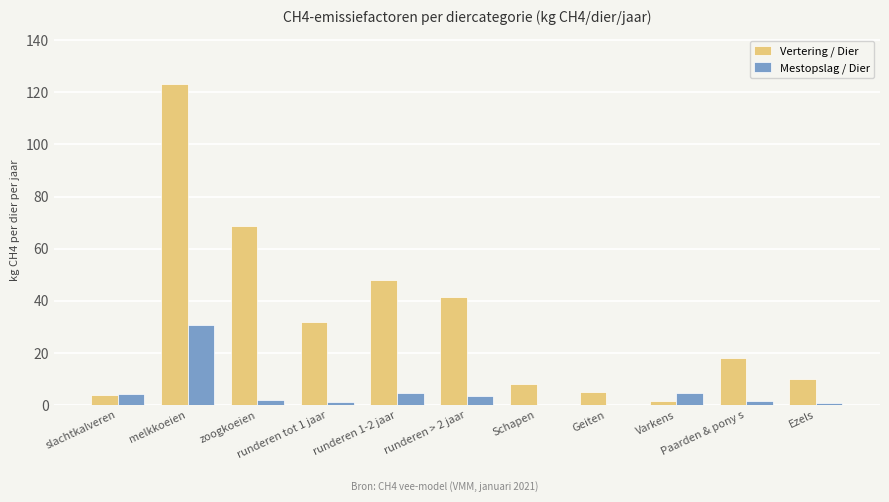

What is the sum of all Vertering / Dier values?

359.8